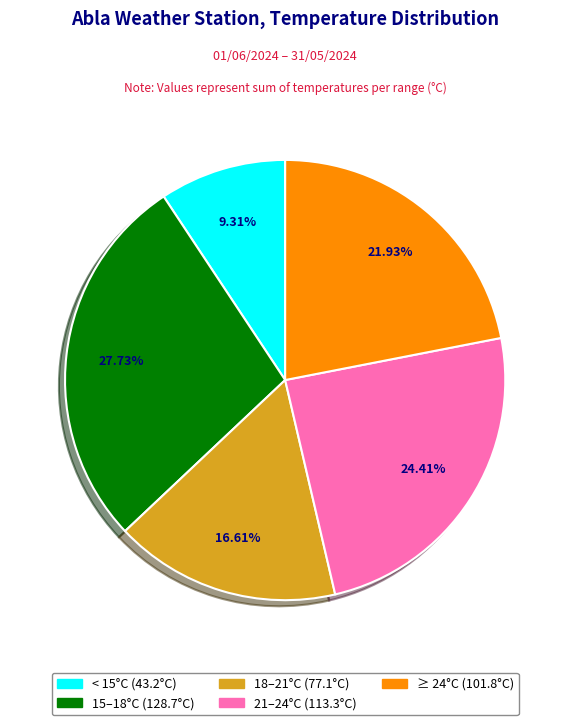

Does any single category account for the majority?

No